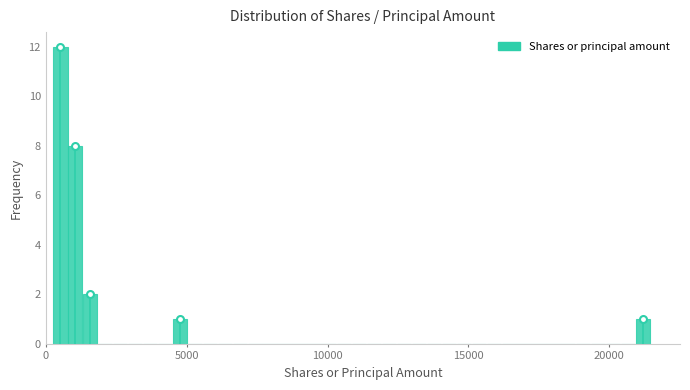

Read against the x-axis, roughly where is the centre of the tallest bar?

500